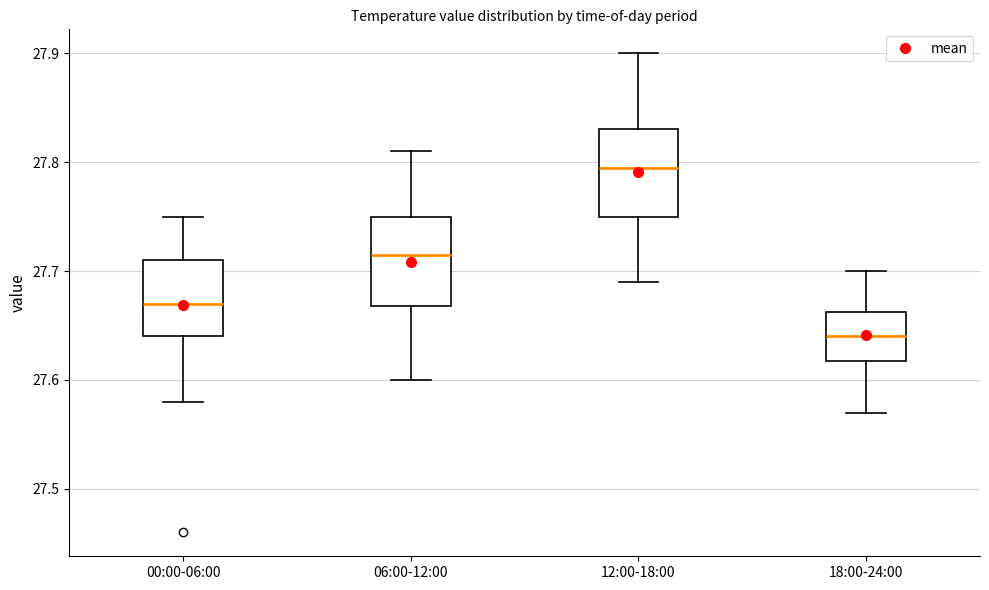

Reading left to right, read every box against the y-axis: the position of its median line, the range the box covers, and the ends of its whiskers. The values are not printed on the chart, so give them approximately, as read against the axis.

00:00-06:00: median 27.67, box 27.64 to 27.71, whiskers 27.58 to 27.75
06:00-12:00: median 27.72, box 27.67 to 27.75, whiskers 27.60 to 27.81
12:00-18:00: median 27.80, box 27.75 to 27.83, whiskers 27.69 to 27.90
18:00-24:00: median 27.64, box 27.62 to 27.66, whiskers 27.57 to 27.70